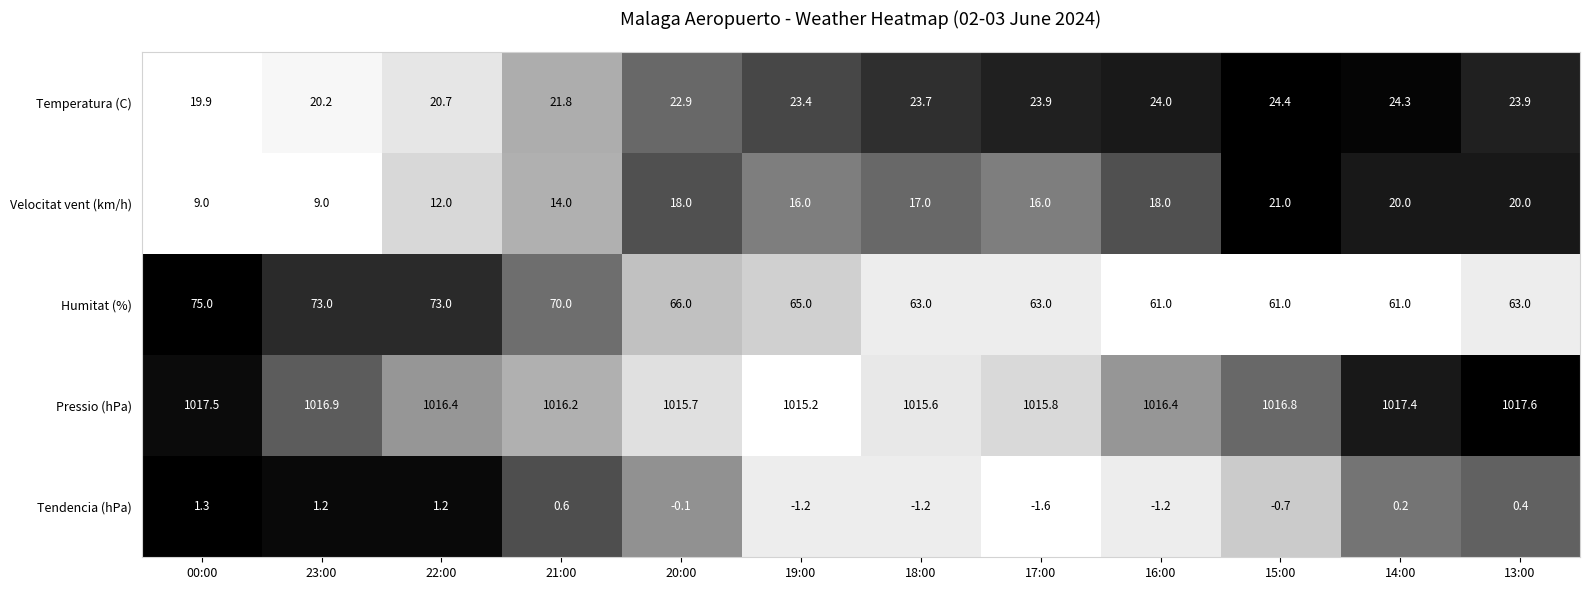

What is the difference between the Humitat (%) values at 18:00 and 19:00?

2.0